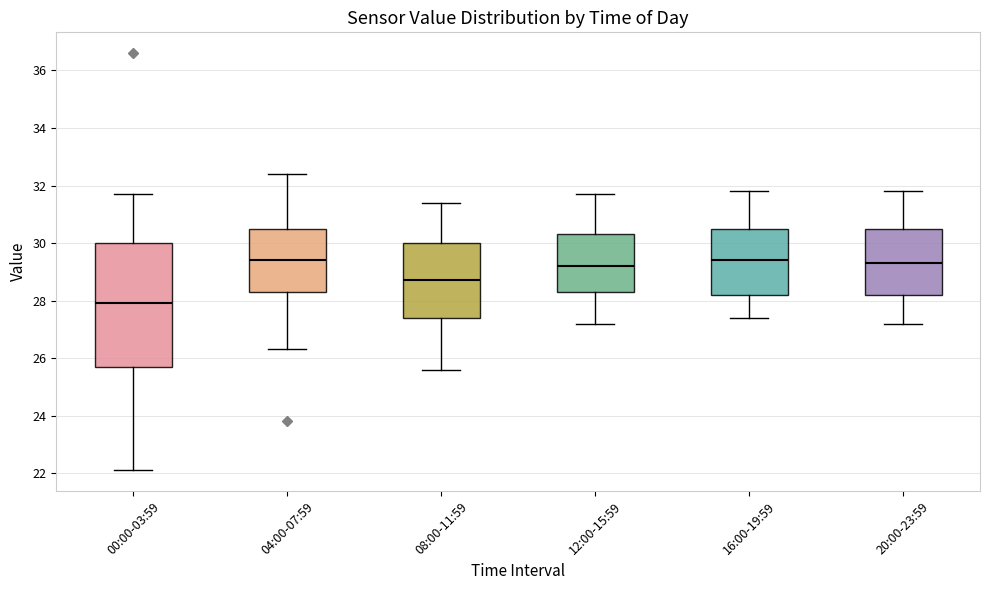

Reading left to right, transcribe this box plot: for each box, give where its median line is, the range the box spans, and where its two whiskers end, as read against the y-axis. The values are not printed on the chart, so give them approximately, as read against the axis.

00:00-03:59: median 28.0, box 25.8 to 30.0, whiskers 22.2 to 31.8
04:00-07:59: median 29.4, box 28.4 to 30.6, whiskers 26.4 to 32.4
08:00-11:59: median 28.8, box 27.4 to 30.0, whiskers 25.6 to 31.4
12:00-15:59: median 29.2, box 28.4 to 30.4, whiskers 27.2 to 31.8
16:00-19:59: median 29.4, box 28.2 to 30.6, whiskers 27.4 to 31.8
20:00-23:59: median 29.4, box 28.2 to 30.6, whiskers 27.2 to 31.8